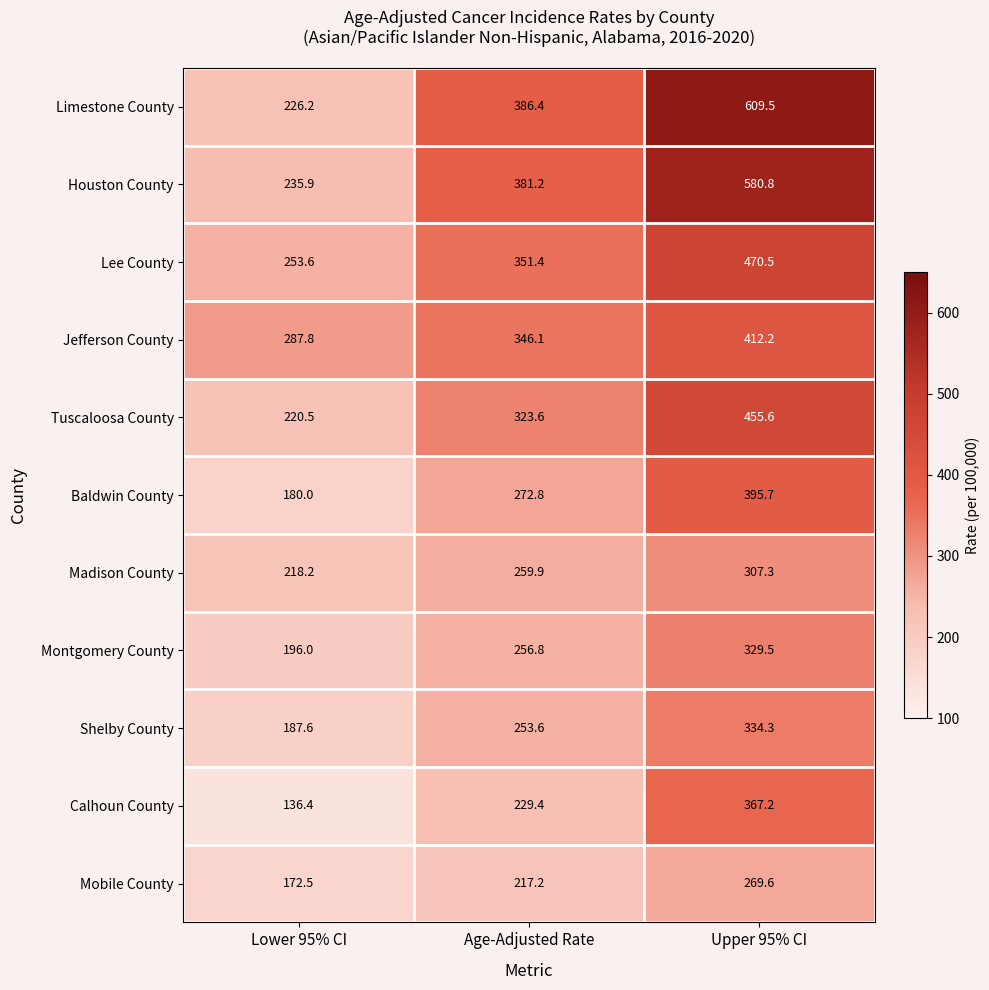

What is the approximate value of Montgomery County at Lower 95% CI?

196.0